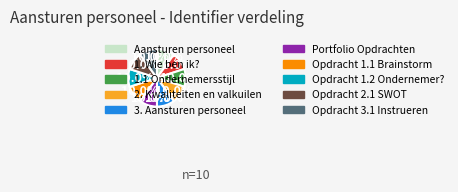

Is there a majority slice in this chart?

No